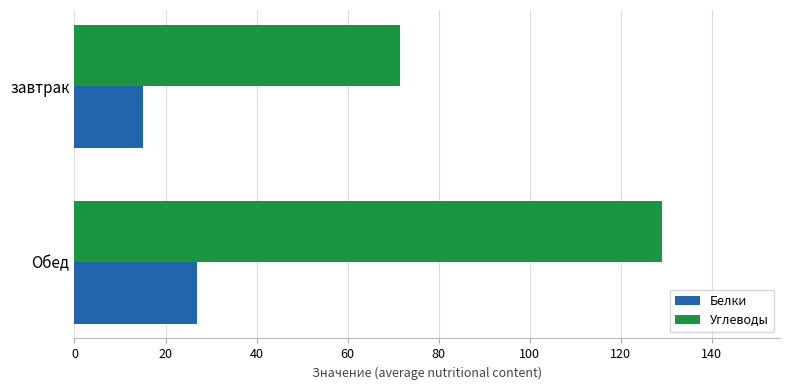

At which category is the sum across all series the highest?

Обед